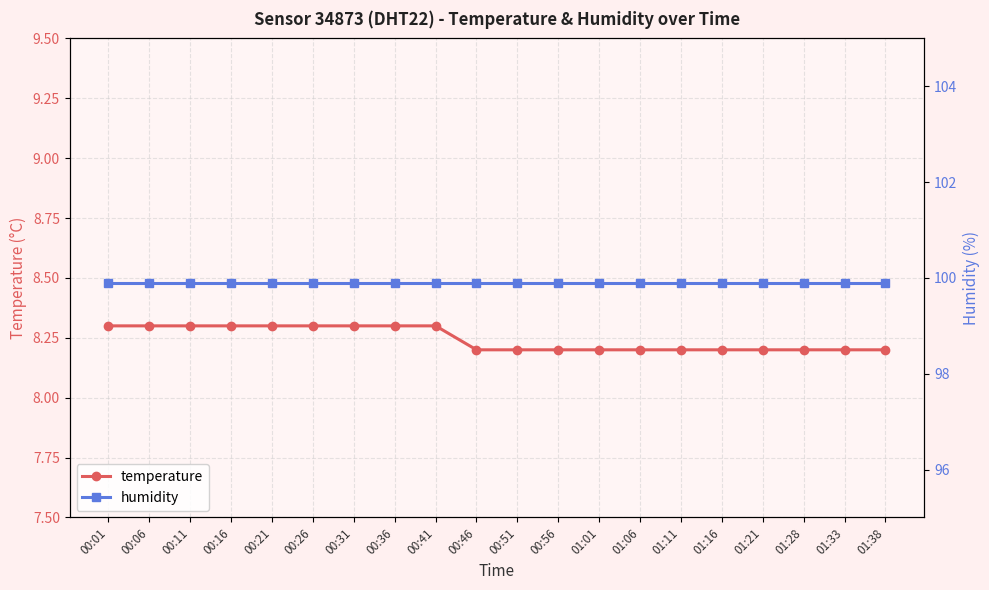

Which label corresponds to the largest value in the chart?

00:01